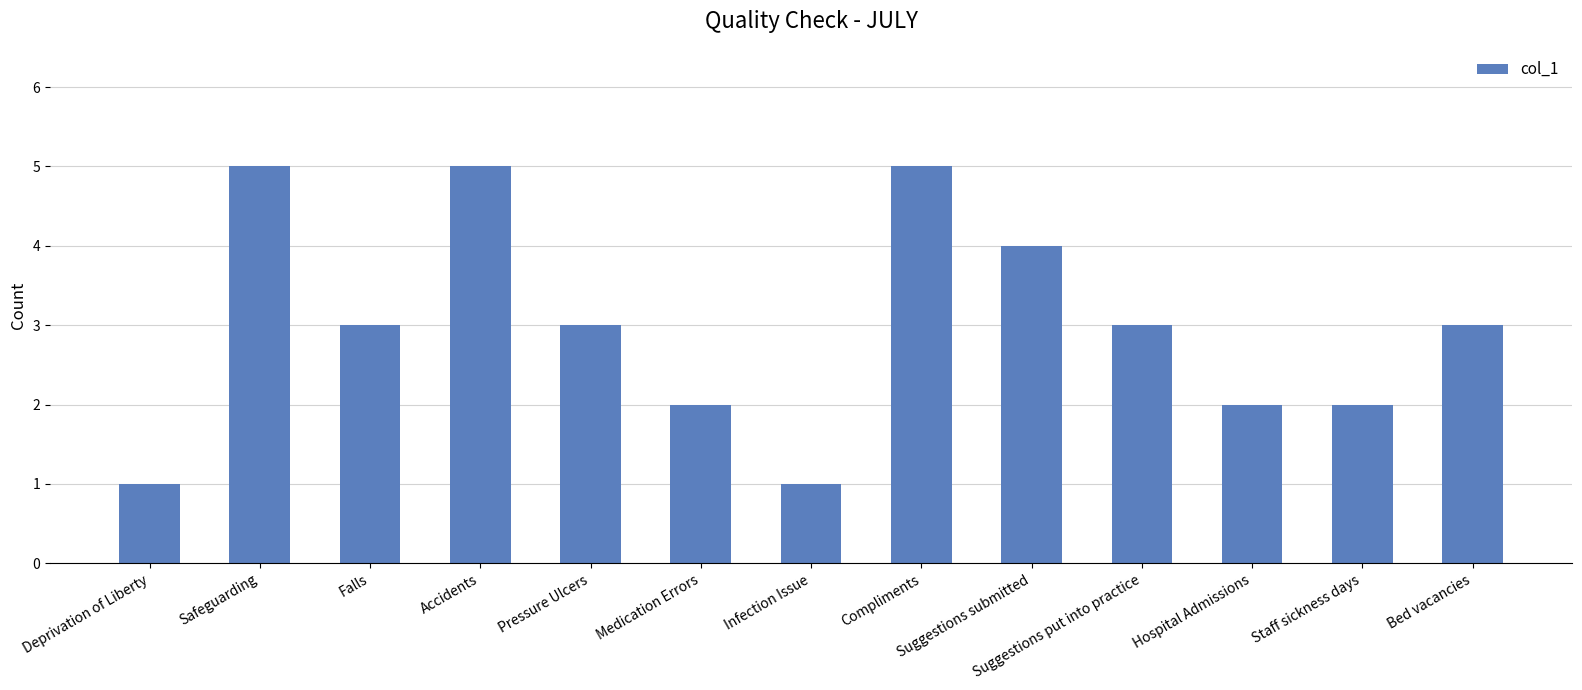

Read the value at Pressure Ulcers.

3